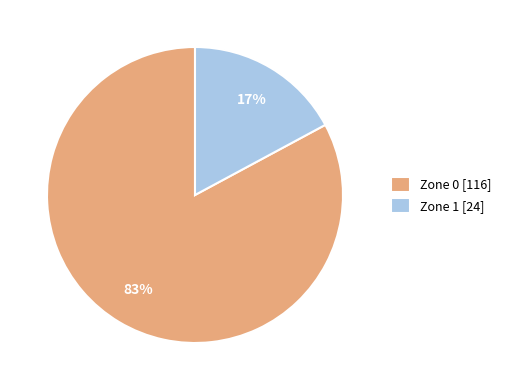

Is it true that Zone 1 is 8% of the pie?

False